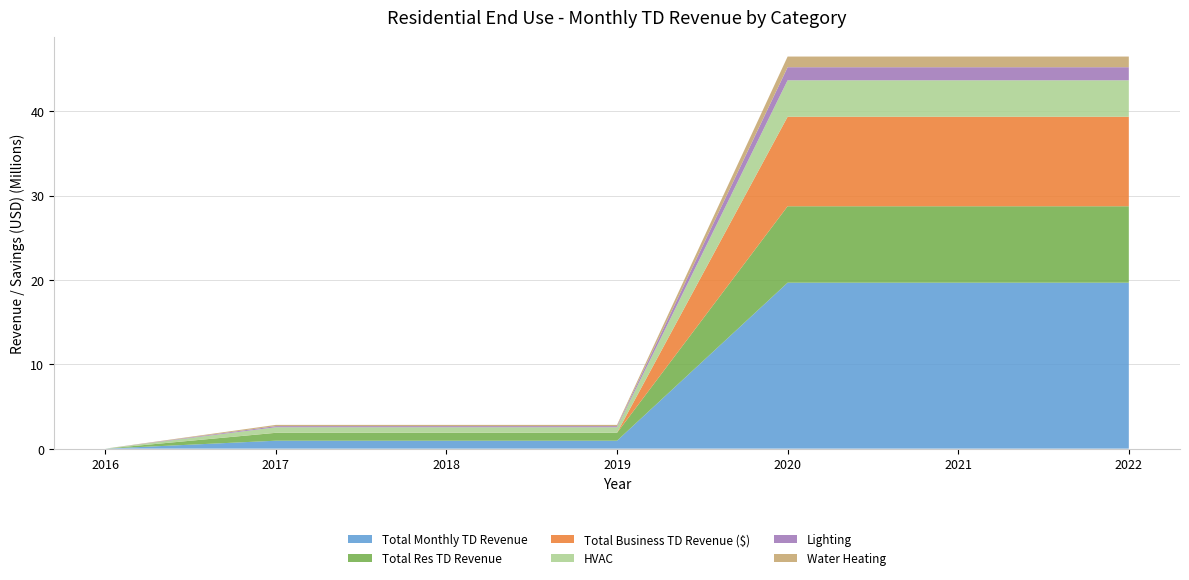

Reading left to right, extract all data points from this chart.

Total Monthly TD Revenue: 2016=0.0	2017=940980.0	2018=940980.0	2019=940980.0	2020=19668066.2	2021=19668066.2	2022=19668066.2
Total Res TD Revenue: 2016=0.0	2017=932652.0	2018=932652.0	2019=932652.0	2020=9058363.9	2021=9058363.9	2022=9058363.9
Total Business TD Revenue ($): 2016=0.0	2017=8328.0	2018=8328.0	2019=8328.0	2020=10609702.3	2021=10609702.3	2022=10609702.3
HVAC: 2016=0.0	2017=652682.0	2018=652682.0	2019=652682.0	2020=4320807.5	2021=4320807.5	2022=4320807.5
Lighting: 2016=0.0	2017=134356.0	2018=134356.0	2019=134356.0	2020=1549657.4	2021=1549657.4	2022=1549657.4
Water Heating: 2016=0.0	2017=145614.0	2018=145614.0	2019=145614.0	2020=1263574.7	2021=1263574.7	2022=1263574.7